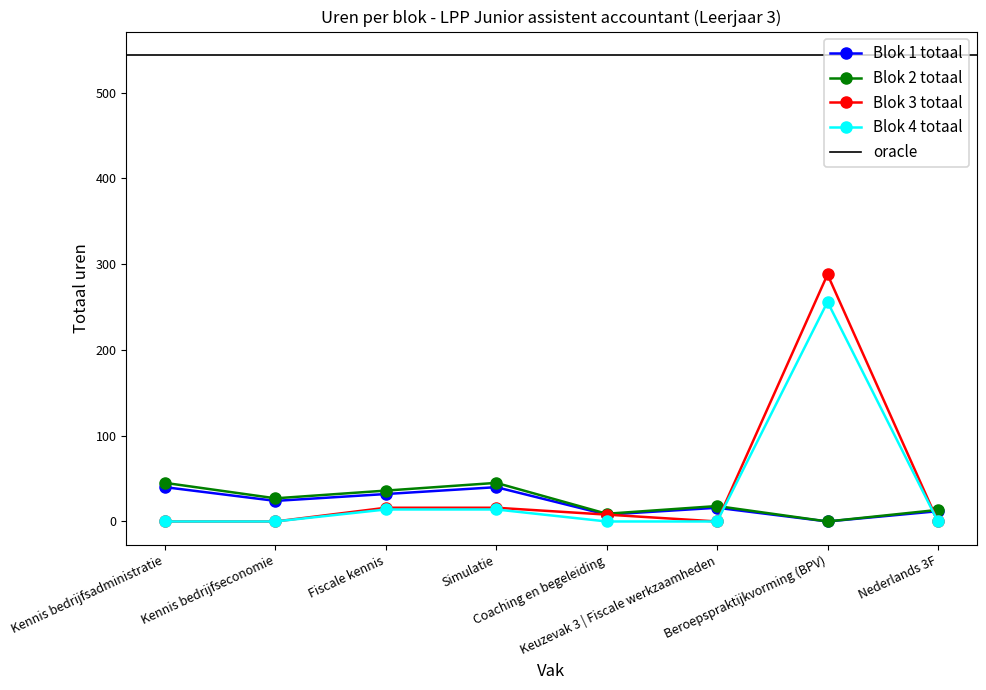

Where is Blok 2 totaal nearest to the value 22?

Keuzevak 3 | Fiscale werkzaamheden